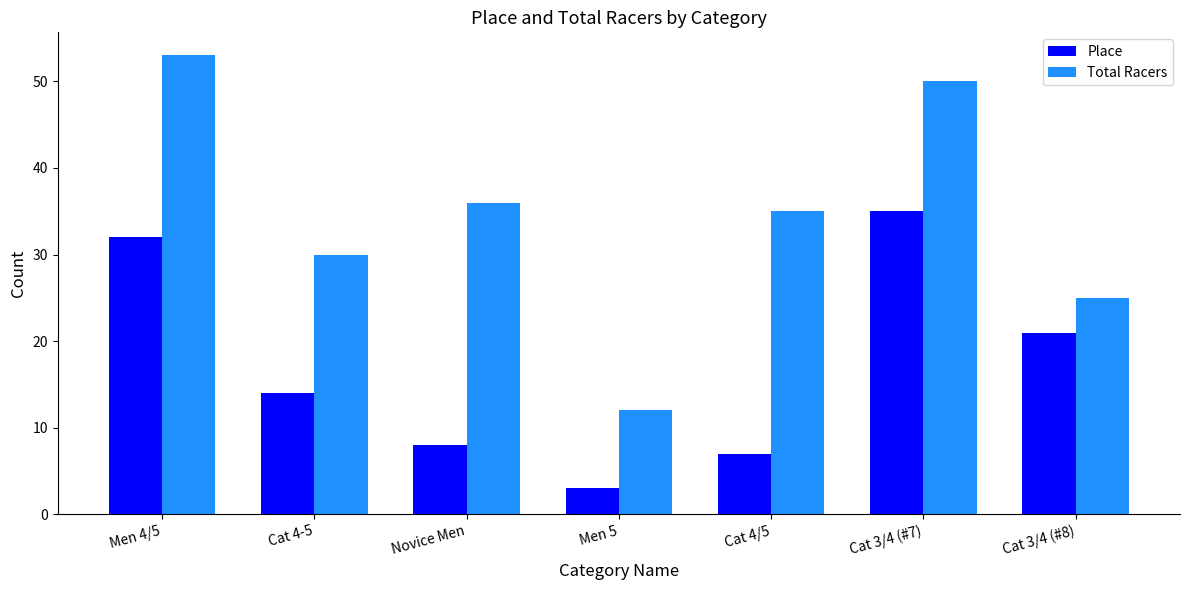

What is the value of the Total Racers bar at the 2nd from the left?

30